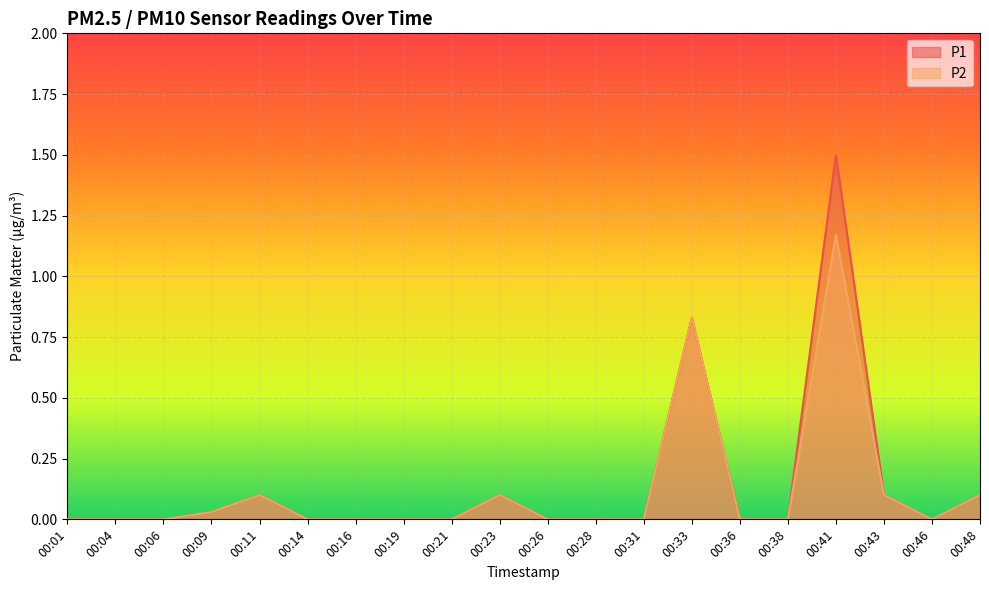

How many categories are shown in the chart?

20